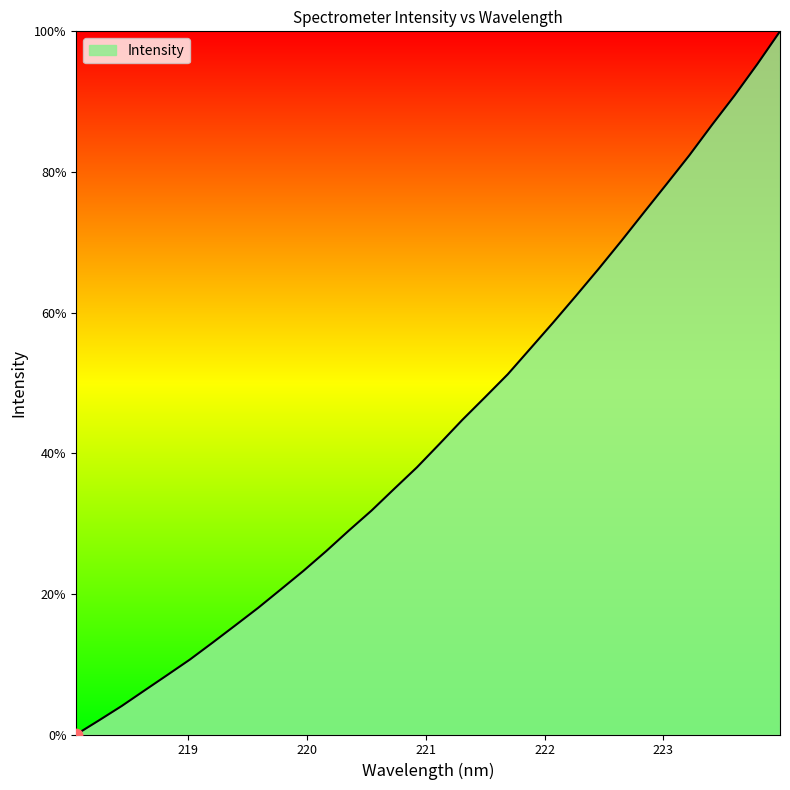

What is the difference between the maximum and minimum values?

100.0